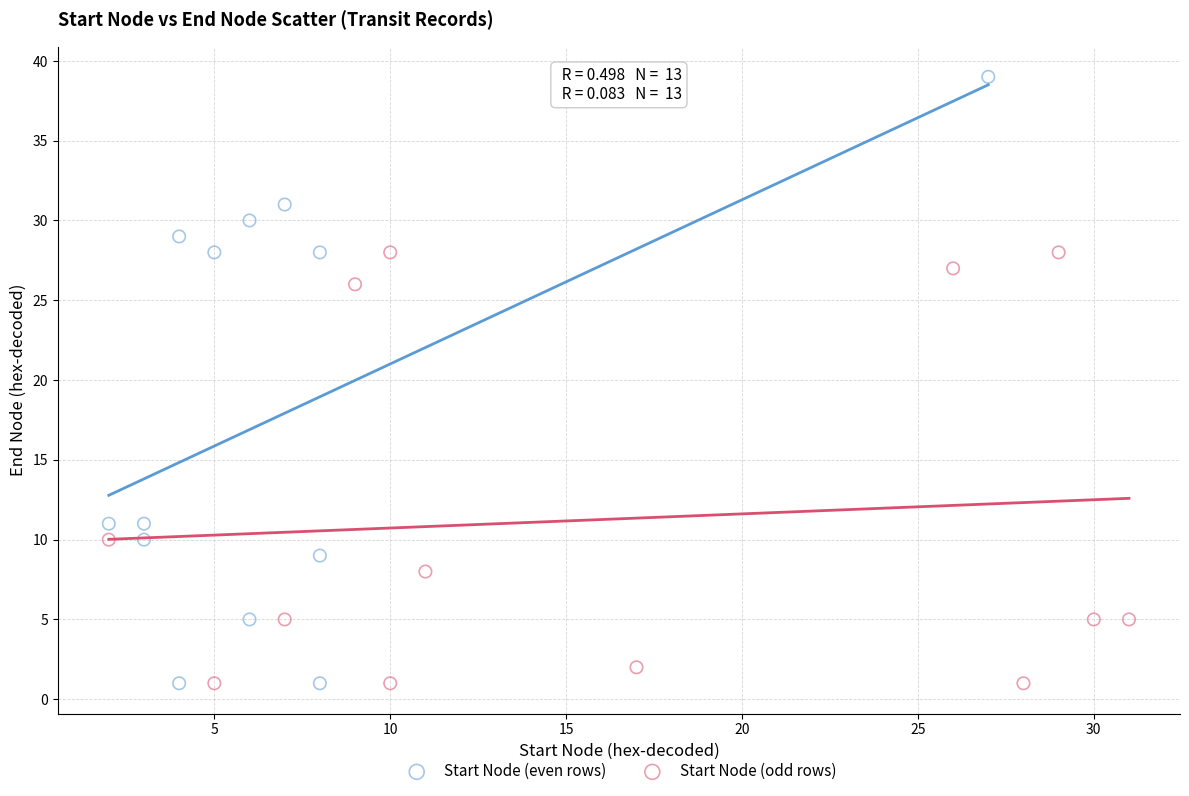

Which series has the largest Y range (max minus min)?

Start Node (even rows)